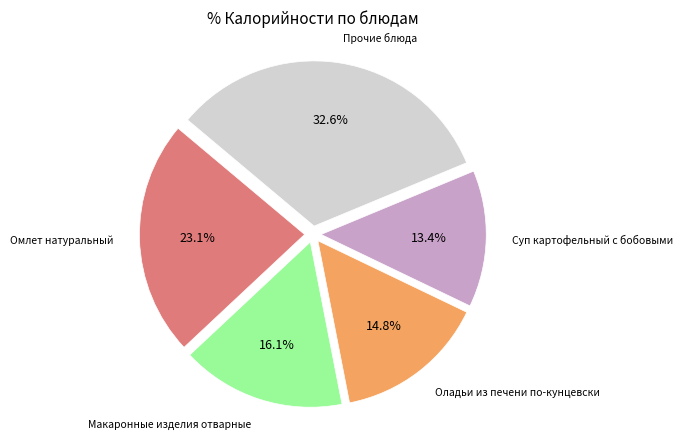

Is there a majority slice in this chart?

No